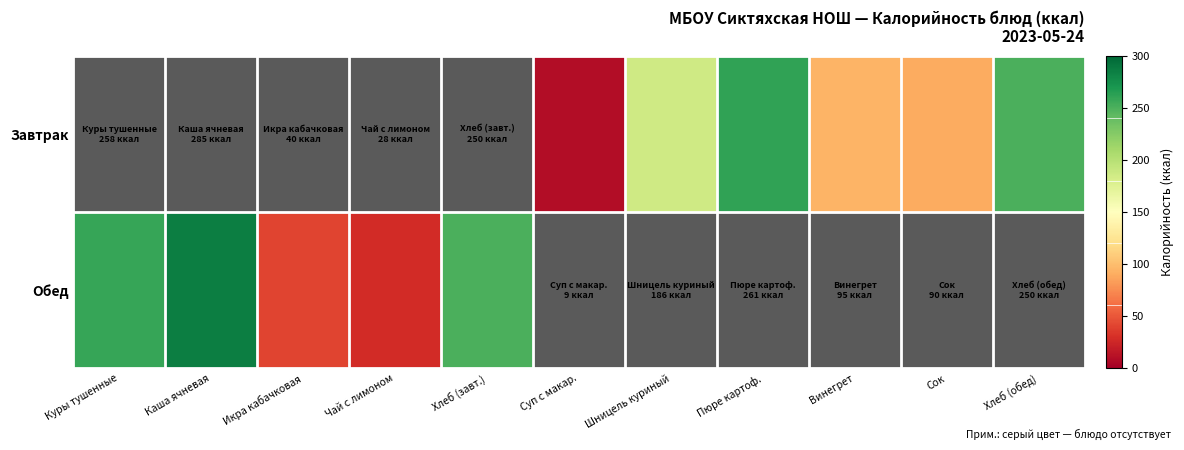

At which label does Обед reach its peak?

Каша ячневая